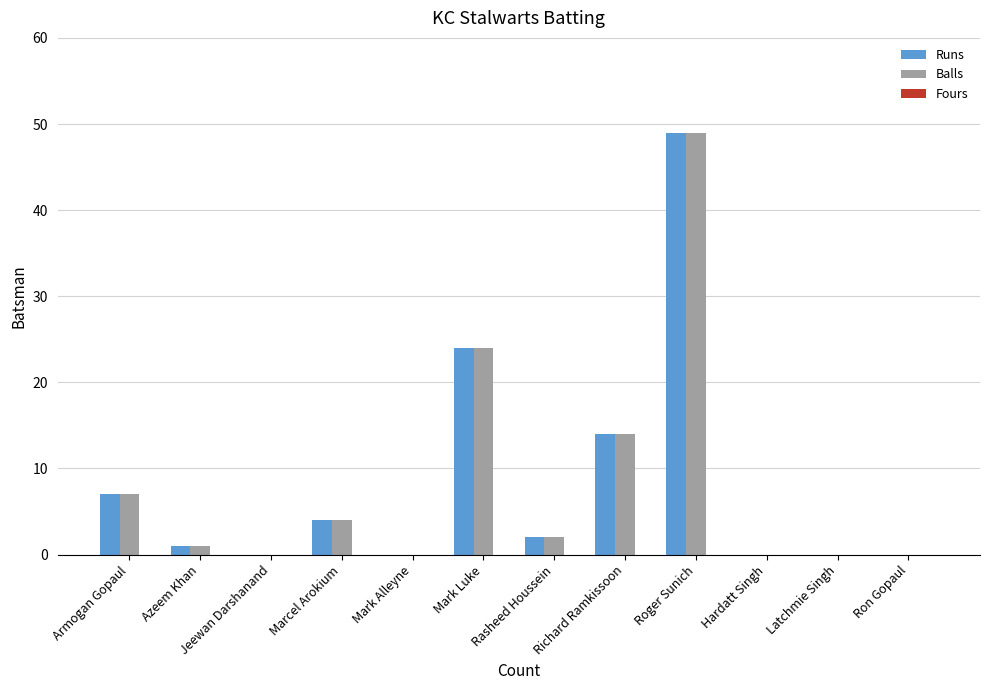

Is the value of Runs at Armogan Gopaul greater than the value of Balls at Roger Sunich?

No